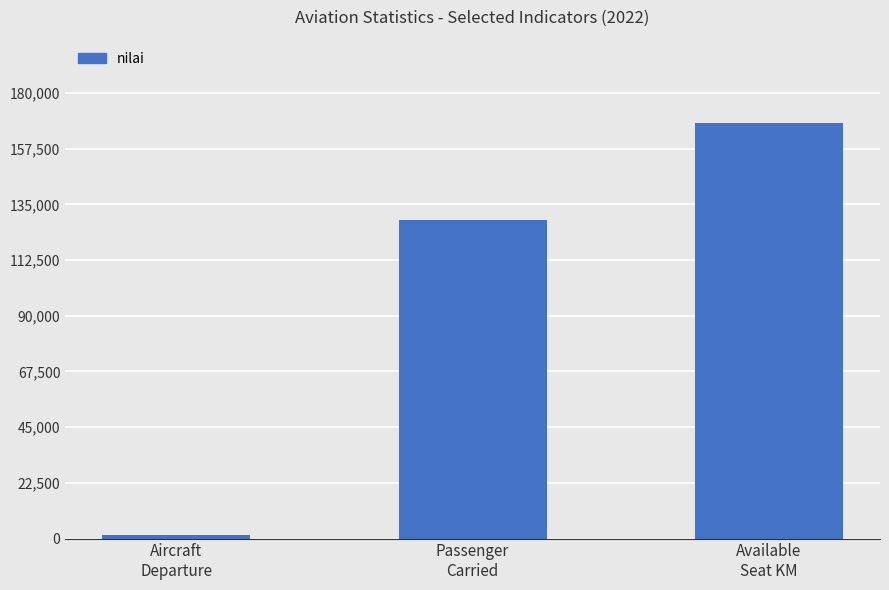

Is it true that the value at Aircraft
Departure is 1262?

True